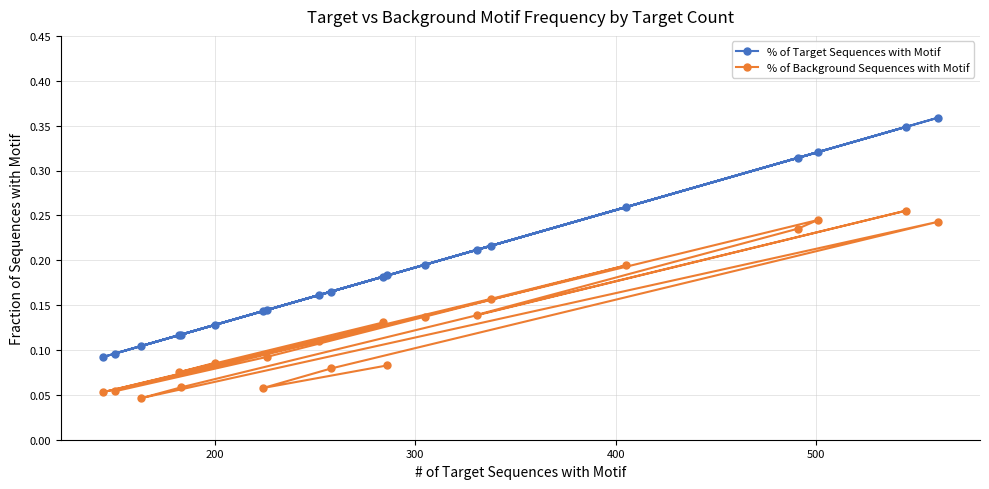

List the series in order of their peak value, lowest first.

% of Background Sequences with Motif, % of Target Sequences with Motif